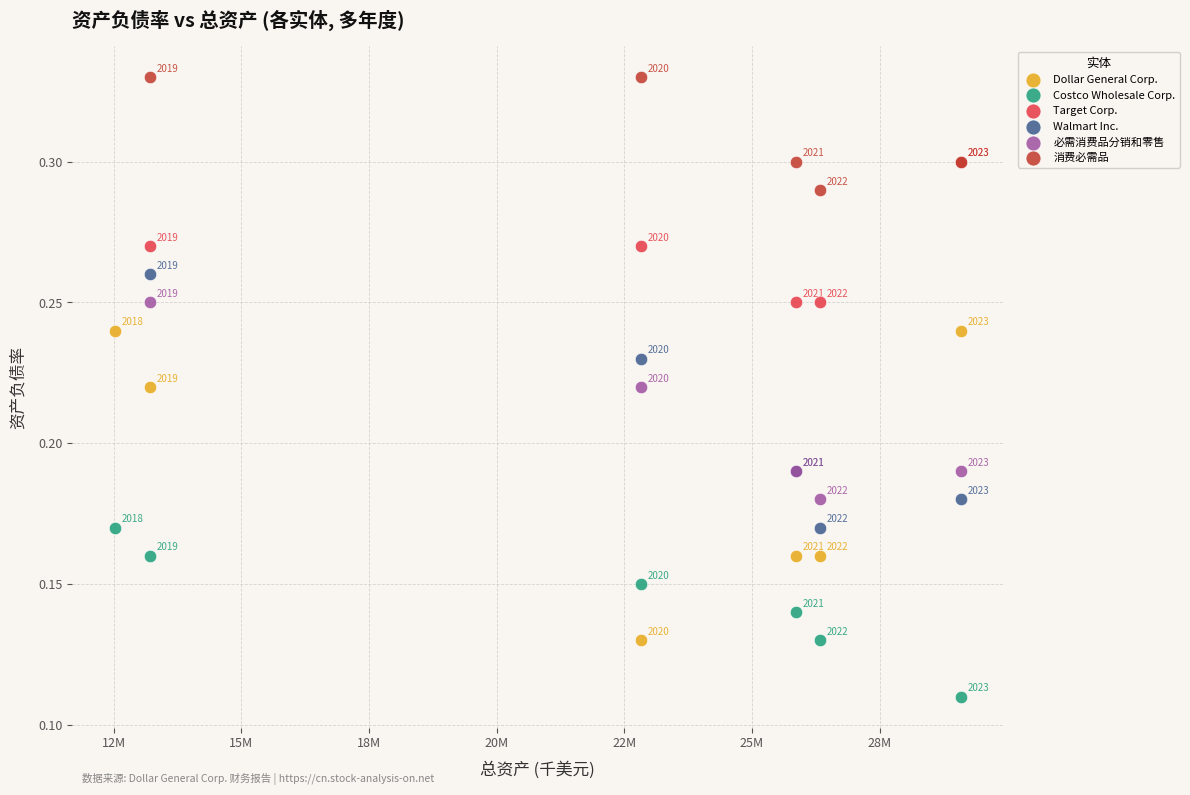

Which series reaches the maximum Y coordinate?

消费必需品